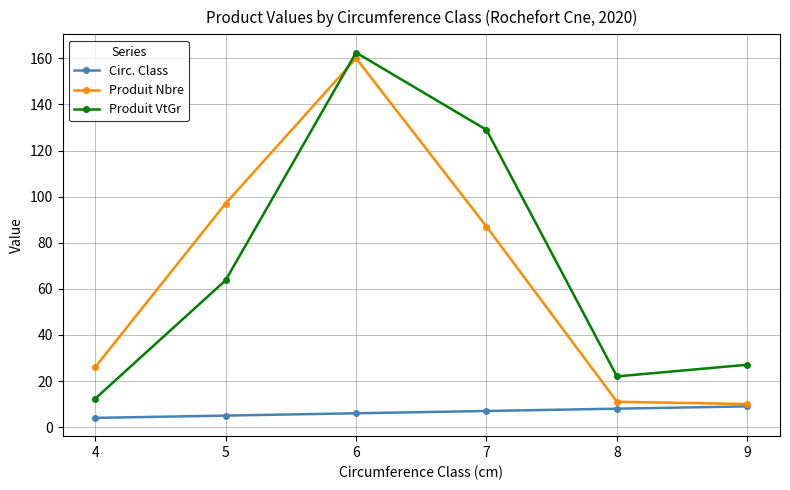

How many values in the Produit Nbre series are below 87?

3